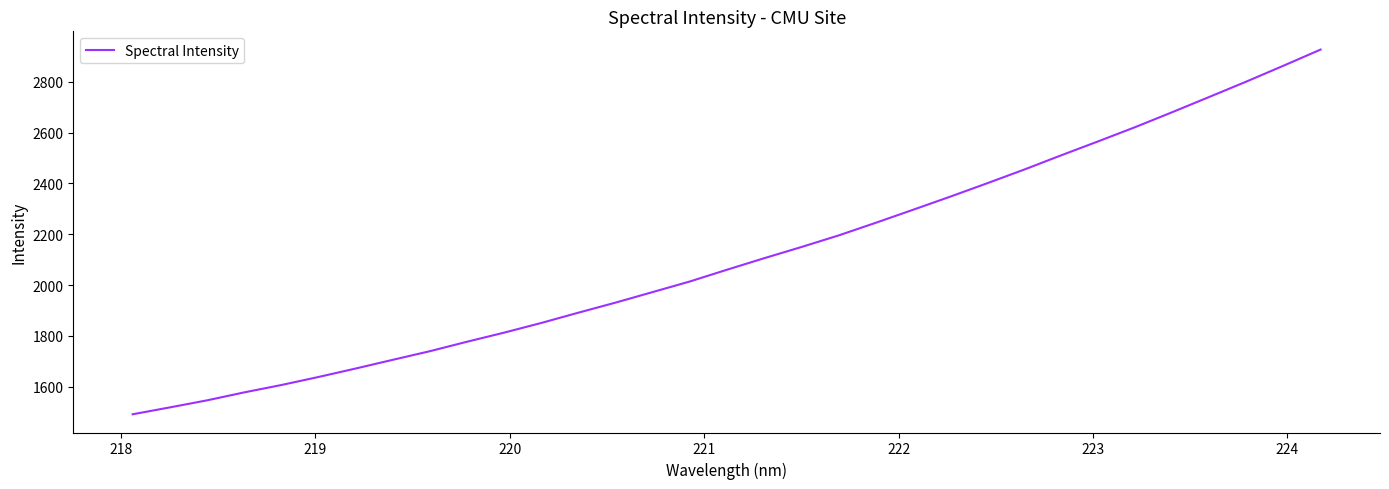

What is the difference between the maximum and minimum values?

1435.5